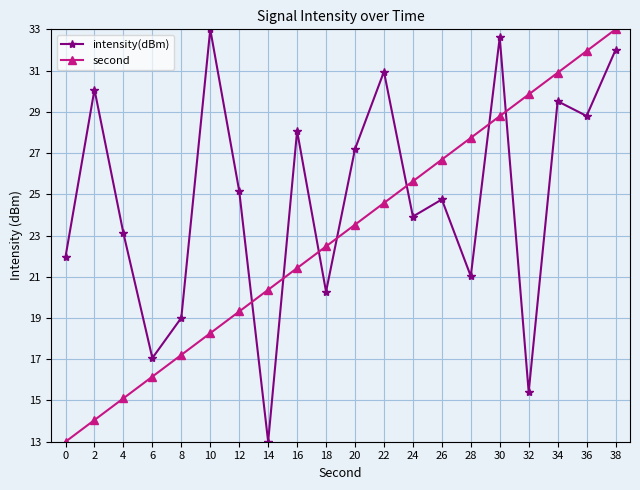

After their last crossing, which series has the higher values: intensity(dBm) or second?

second